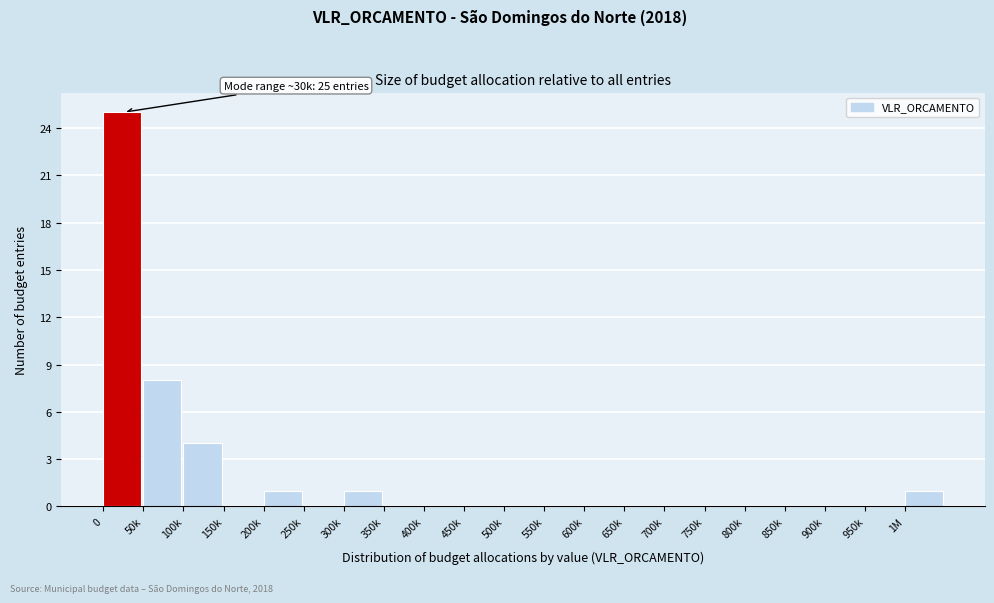

Reading right to left, list all the values displayed in this chart.

1M=1	950k=0	900k=0	850k=0	800k=0	750k=0	700k=0	650k=0	600k=0	550k=0	500k=0	450k=0	400k=0	350k=0	300k=1	250k=0	200k=1	150k=0	100k=4	50k=8	0=25